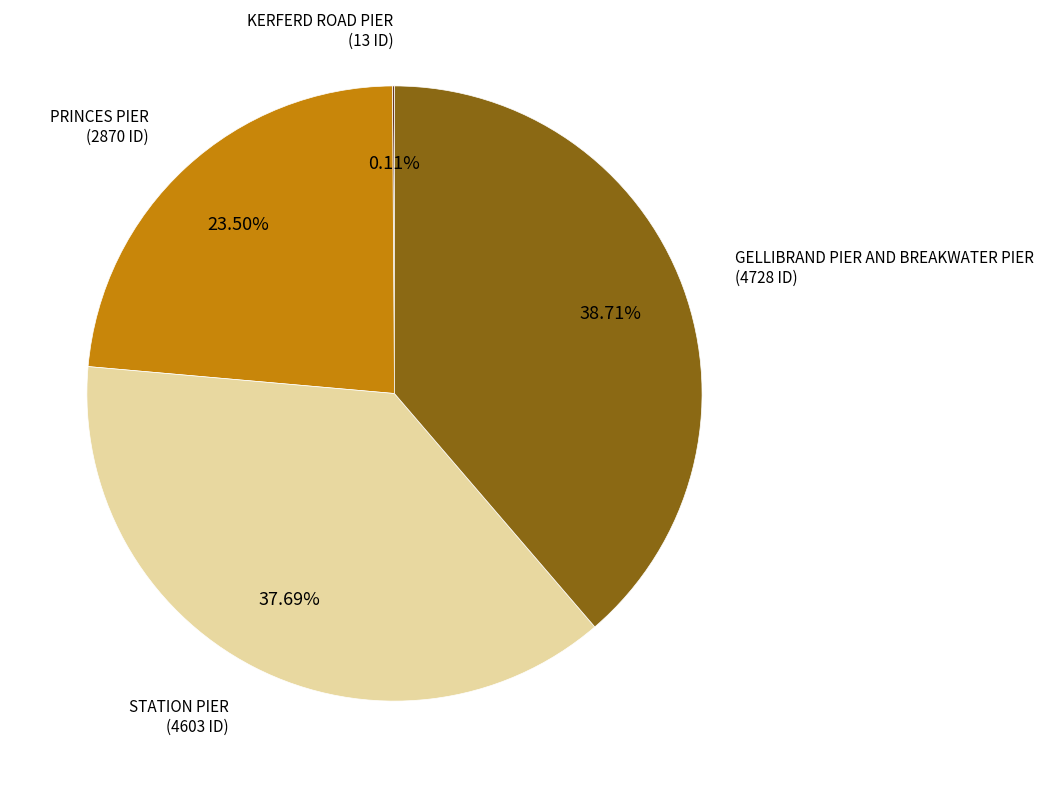

Is there a majority slice in this chart?

No